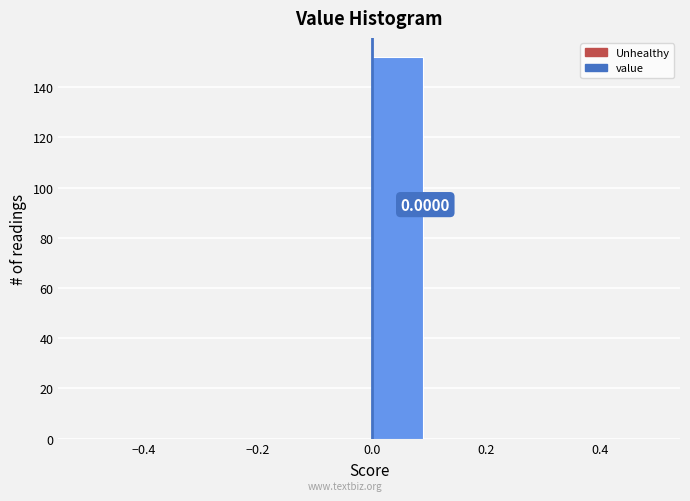

Over which range of the x-axis is the bar tallest?

0.0 to 0.1